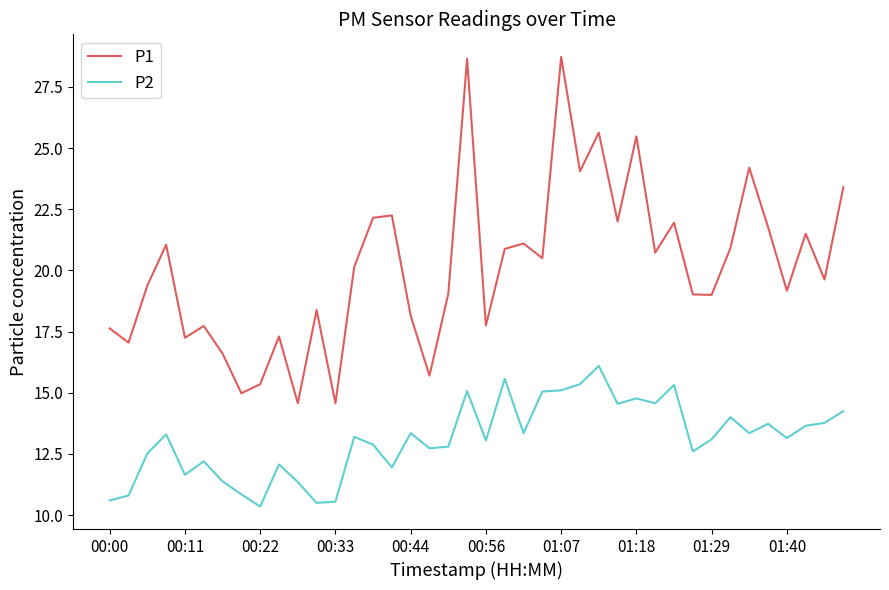

What is the maximum value for P1?

28.7